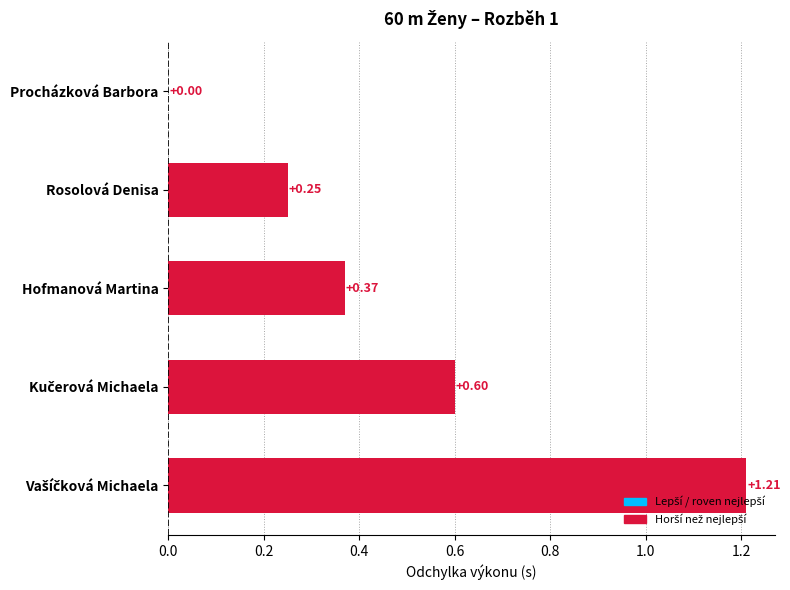

What is the sum of all values?

2.4